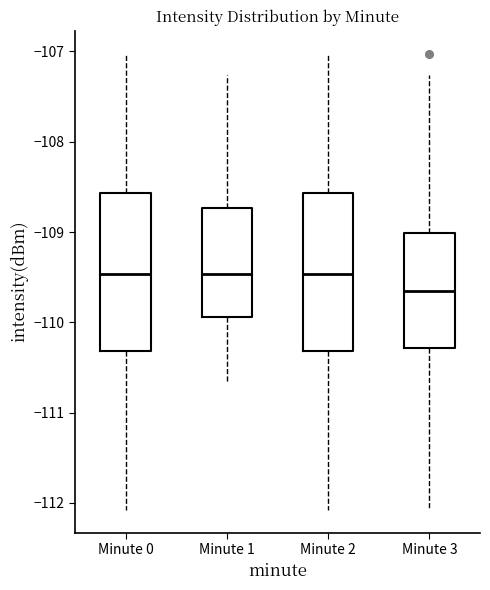

Where does the lower whisker of the box for Minute 1 end on the y-axis? The values are not printed on the chart, so give them approximately, as read against the axis.

-110.7